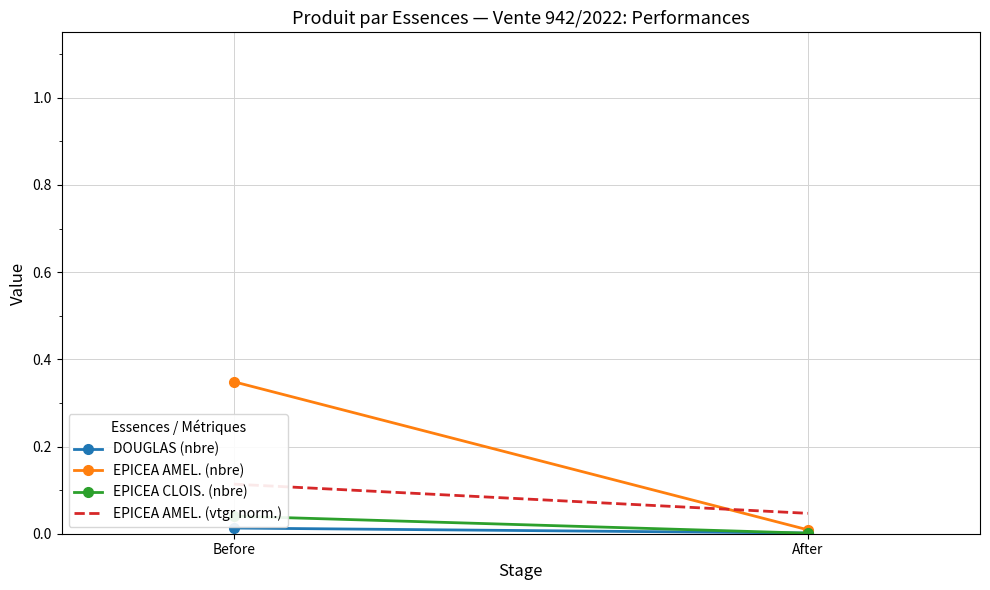

At which label does DOUGLAS (nbre) reach its peak?

Before